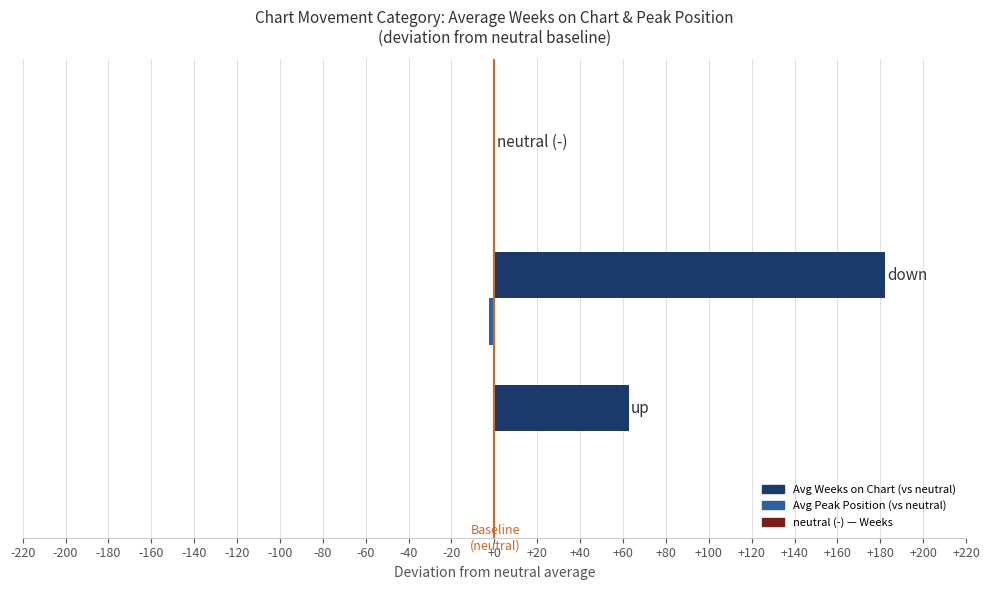

What is the sum of all Avg Weeks on Chart (vs neutral) values?

245.1